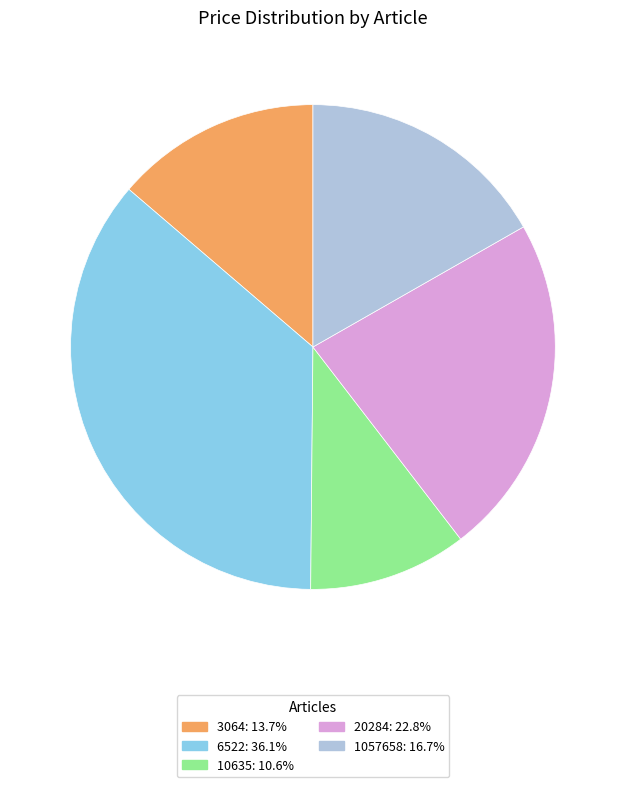

Count the number of slices in the pie.

5